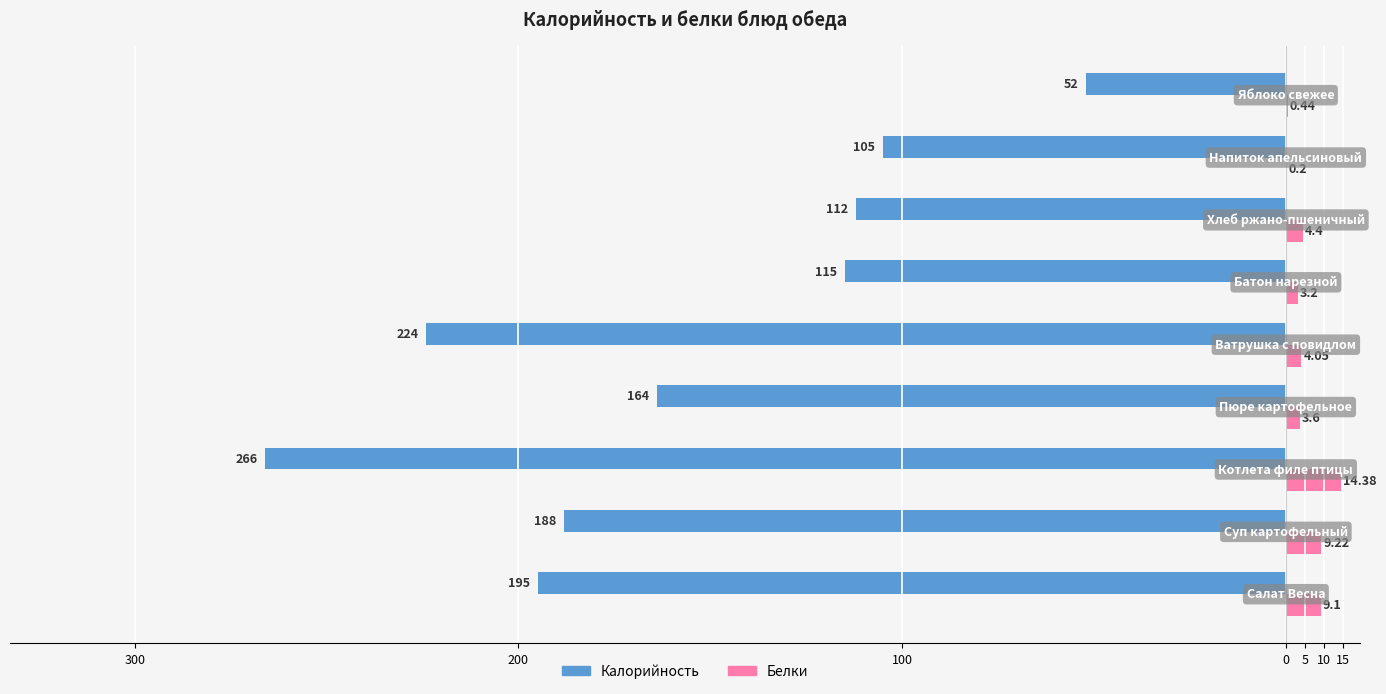

What are all the series names shown in the legend?

Калорийность, Белки